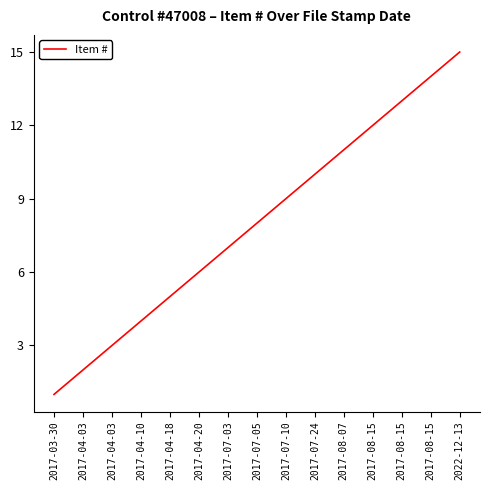

Rank the categories by value from lowest to highest.

2017-03-30, 2017-04-03, 2017-04-03, 2017-04-10, 2017-04-18, 2017-04-20, 2017-07-03, 2017-07-05, 2017-07-10, 2017-07-24, 2017-08-07, 2017-08-15, 2017-08-15, 2017-08-15, 2022-12-13